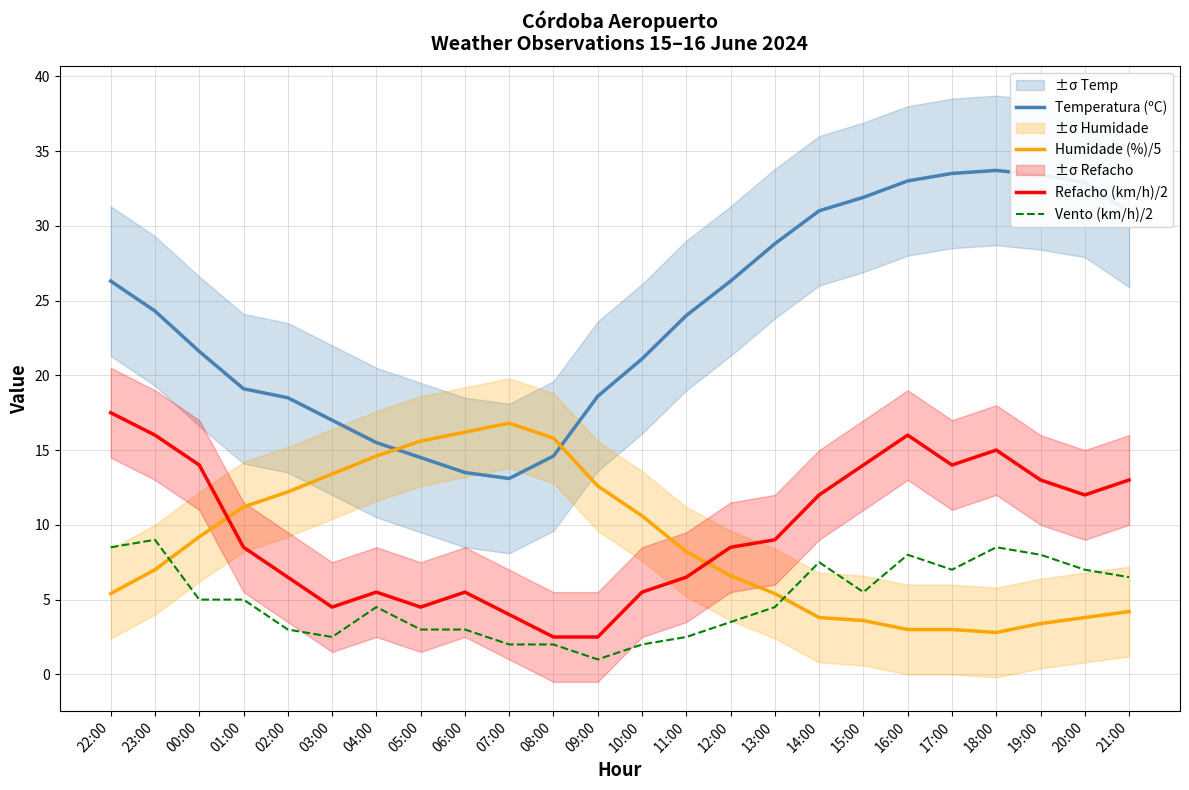

How many interior local peaks does the Temperatura (ºC) series have?

1